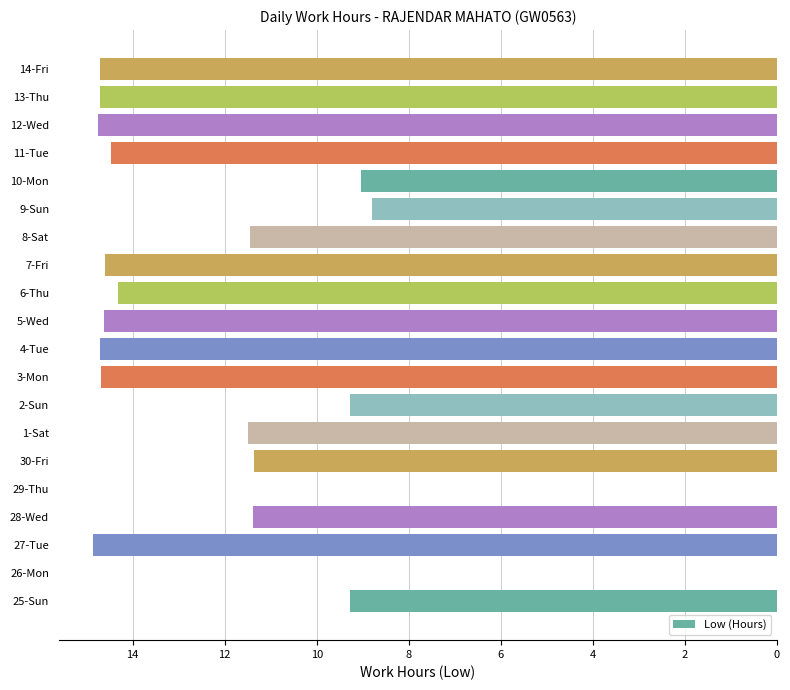

Are the bars horizontal?

Yes